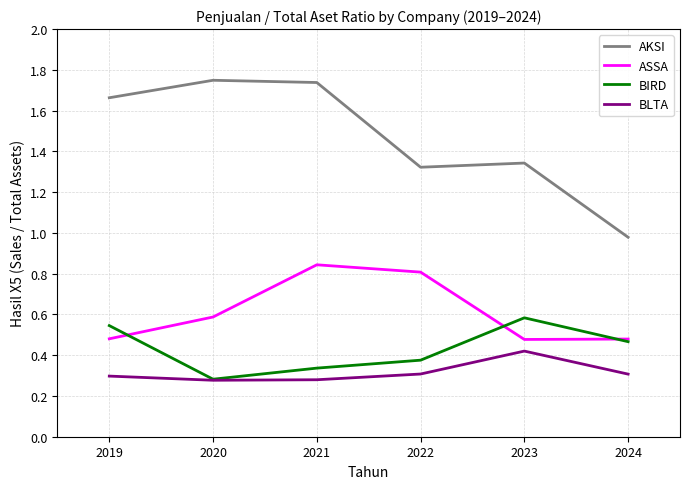

True or false: BLTA has a value of 0.1 at 2020.

False